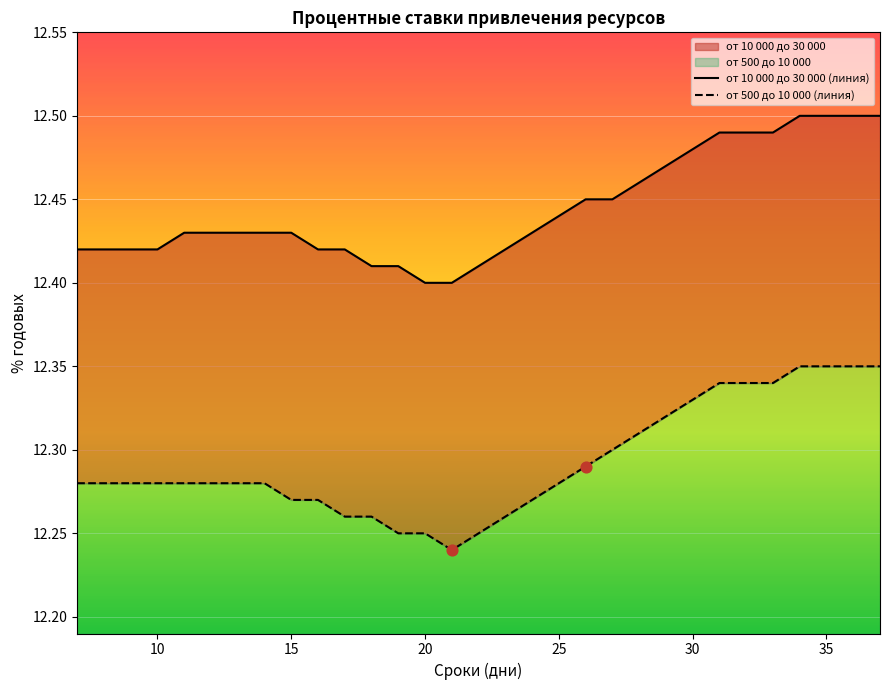

At how many categories does at least one series exceed 12?

31